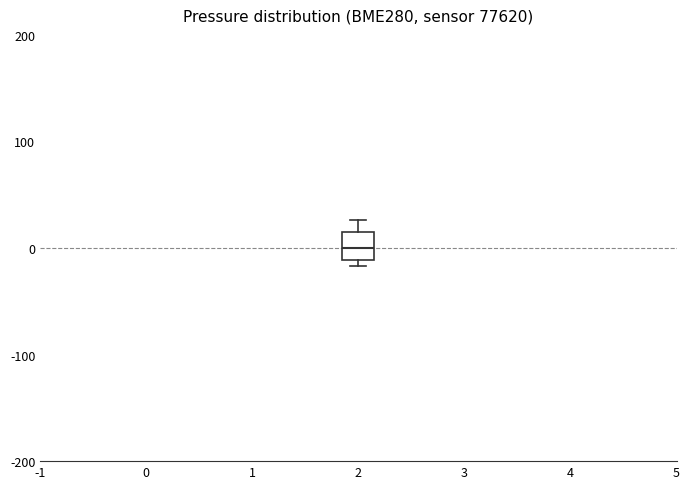

Transcribe this box plot: give where the median line is, the range the box spans, and where the two whiskers end, as read against the y-axis. The values are not printed on the chart, so give them approximately, as read against the axis.

median 0, box -10 to 20, whiskers -20 to 30